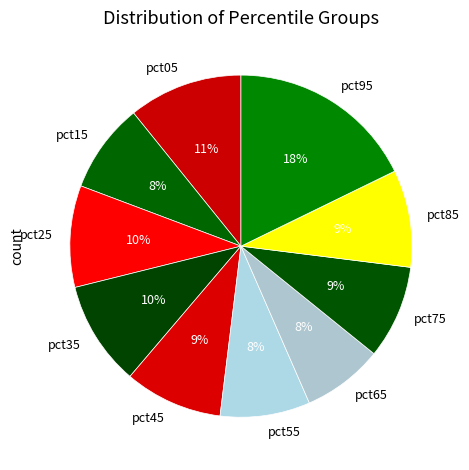

Which category has the biggest portion of the pie?

pct95